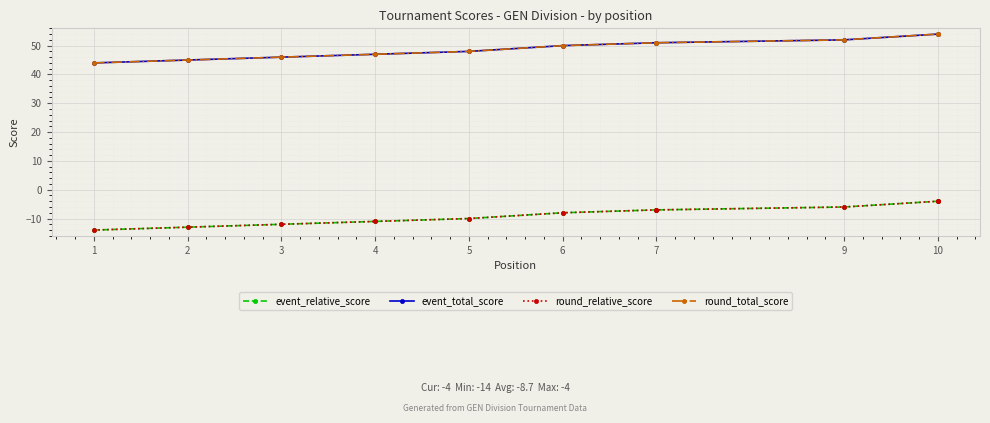

How many data points in round_relative_score are less than -8?

5